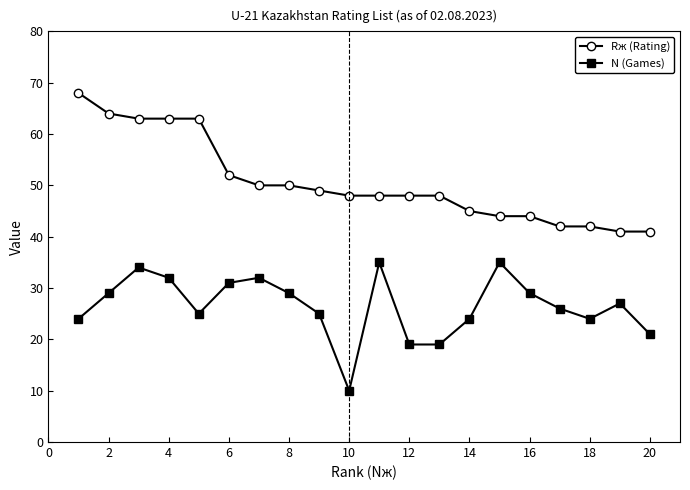

What is the difference between the maximum and minimum values in the Rж (Rating) series?

27